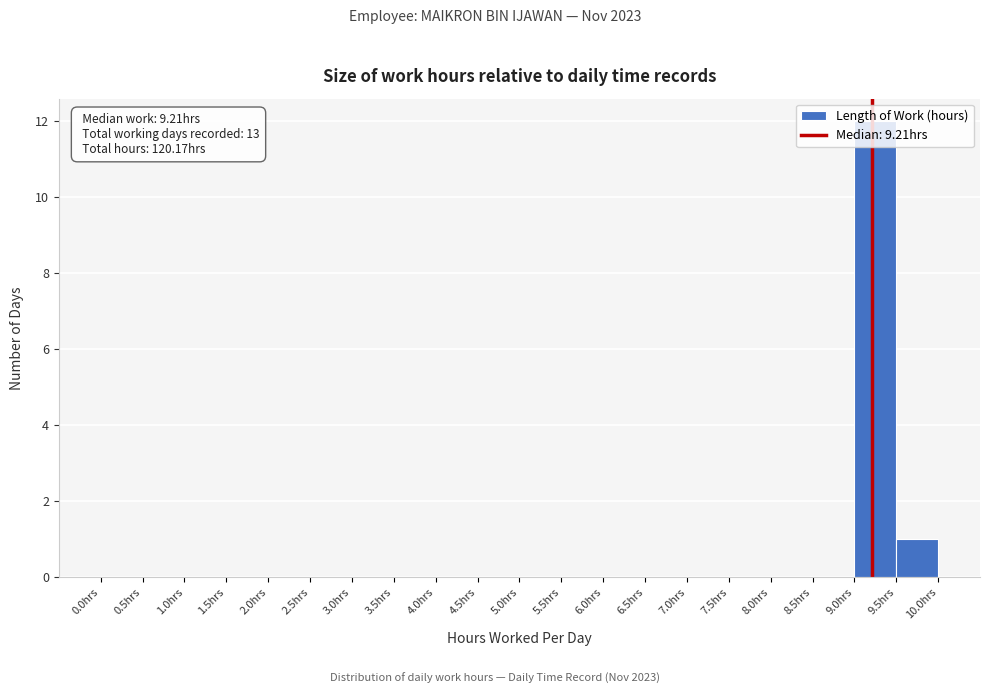

Which range on the x-axis has the tallest bar?

9.0 to 9.5